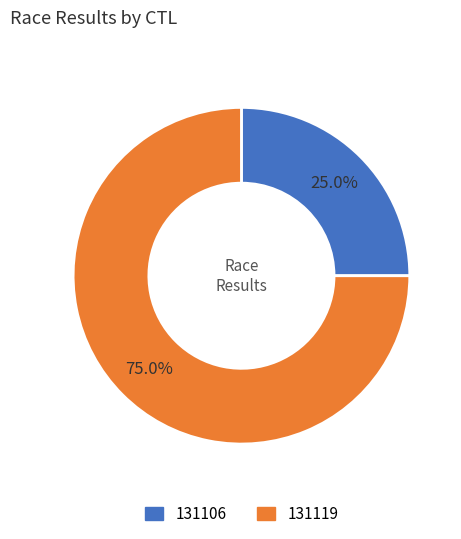

To the nearest percent, what is the average slice percentage?

50%